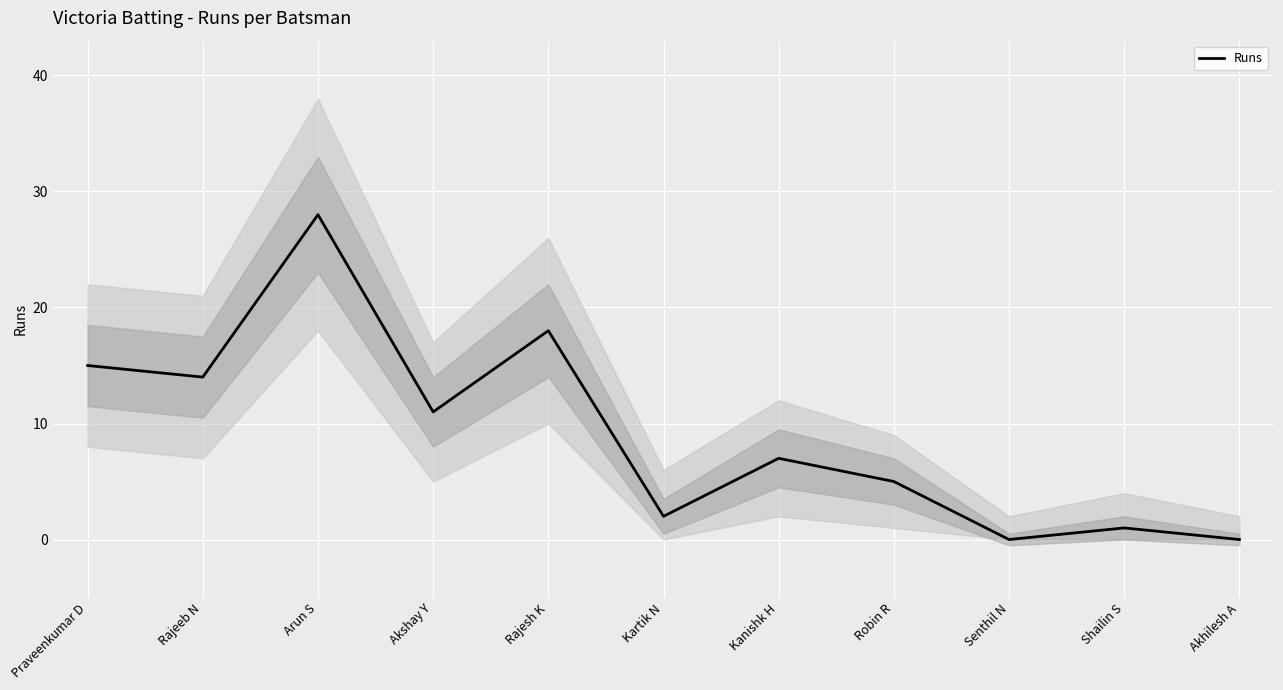

The value at Praveenkumar D is 15. True or false?

True